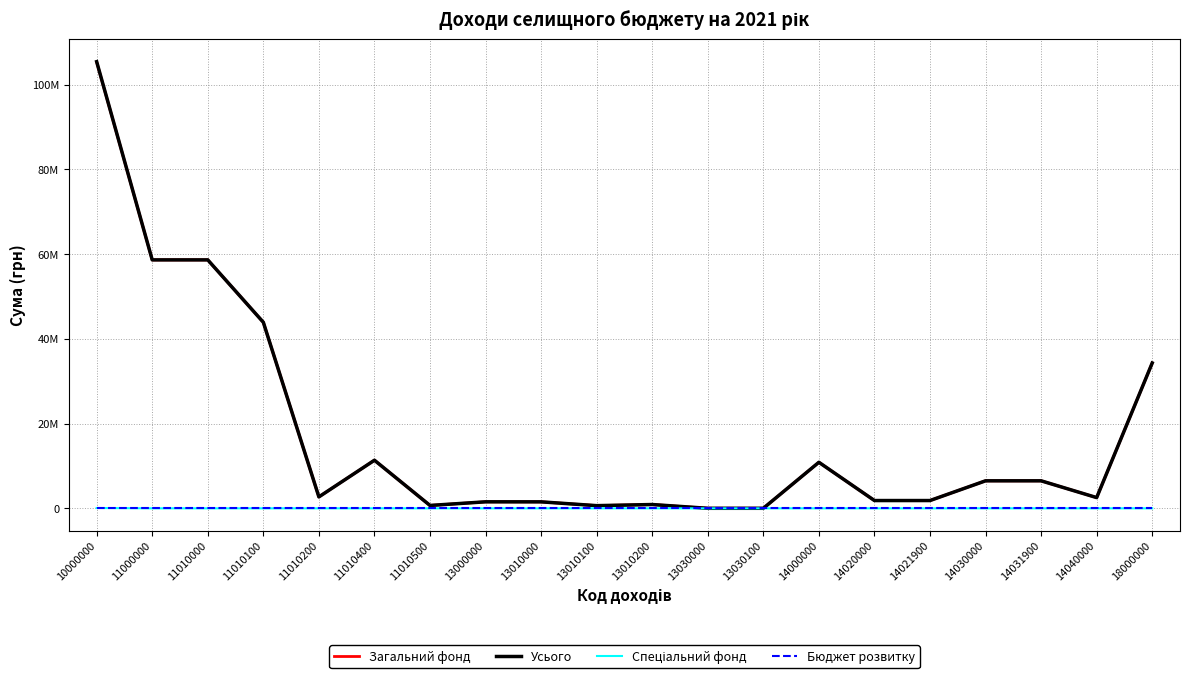

At 14000000, list the series in order from largest to smallest.

Загальний фонд, Усього, Спеціальний фонд, Бюджет розвитку